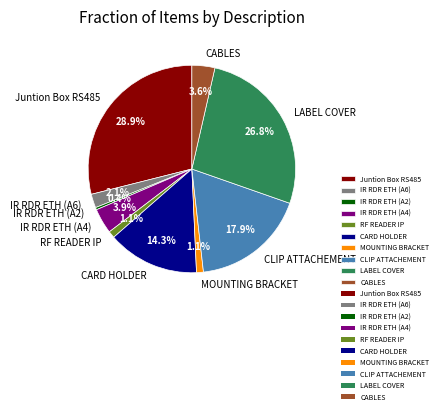

To the nearest percent, what is the difference between the Juntion Box RS485 and CABLES slice percentages?

25%